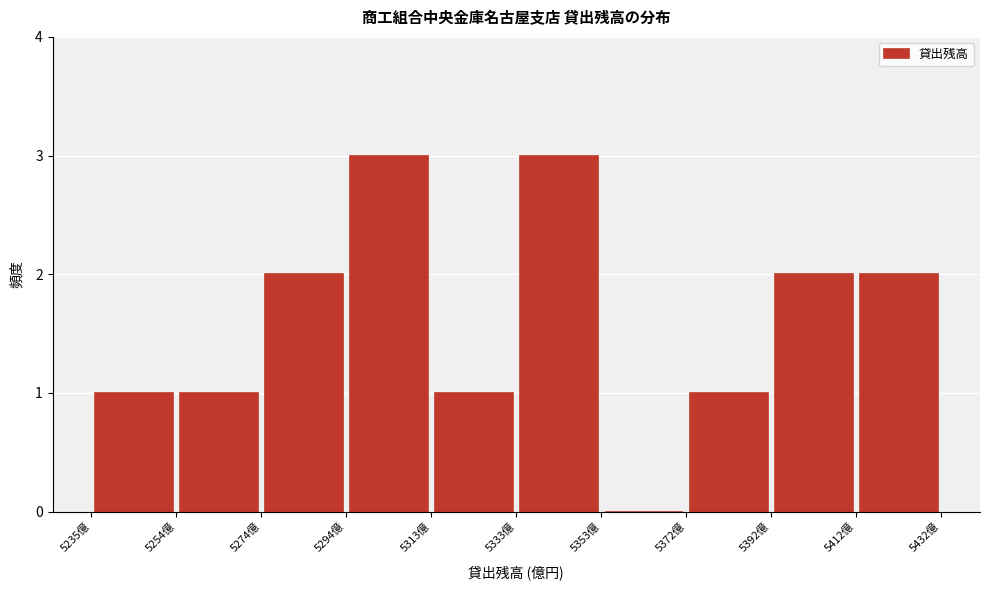

How tall is the bar that spans 5334 to 5354 on the x-axis? Neither the bar edges nor the heights are printed on the chart, so give them approximately, as read against the axes.

3